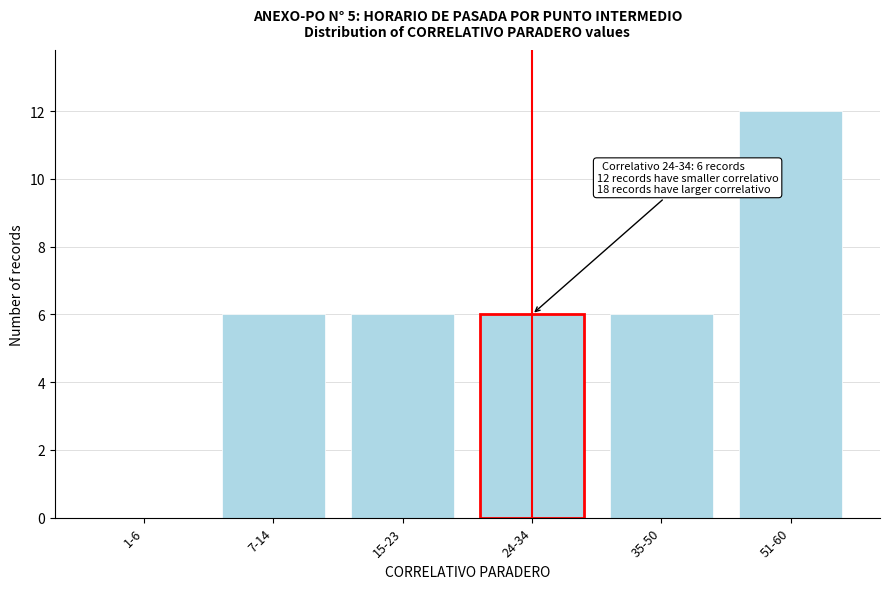

Reading left to right, transcribe all the data shown in this chart.

1-6=0	7-14=6	15-23=6	24-34=6	35-50=6	51-60=12